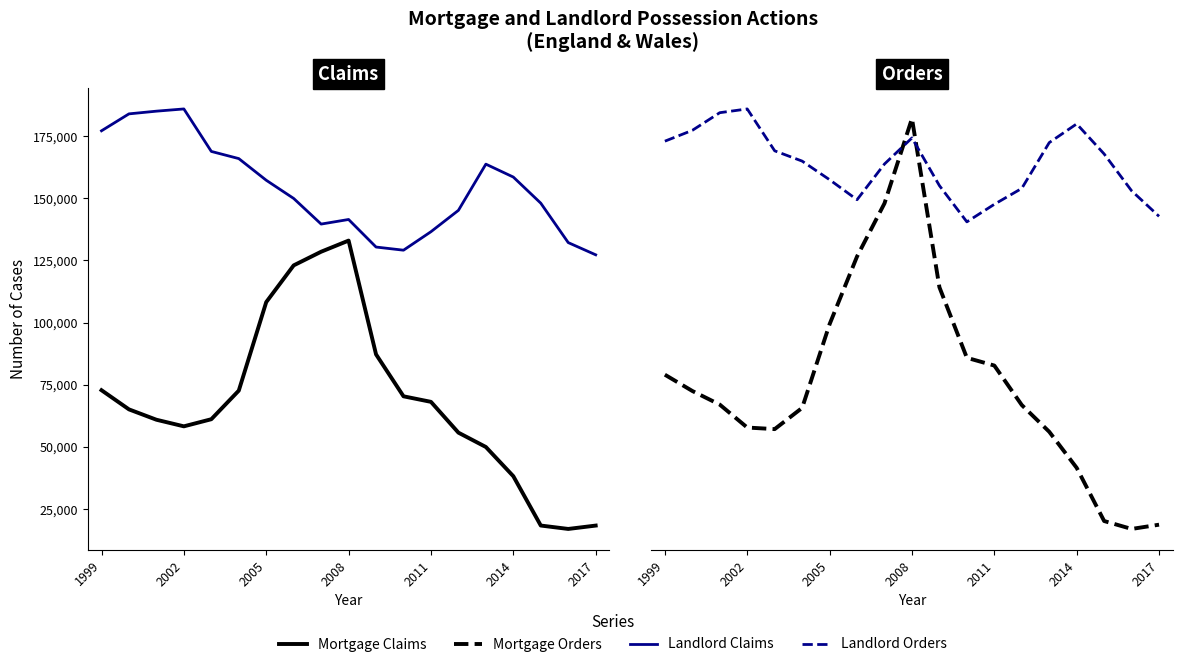

How many data points in Mortgage Claims are above 65140?

9